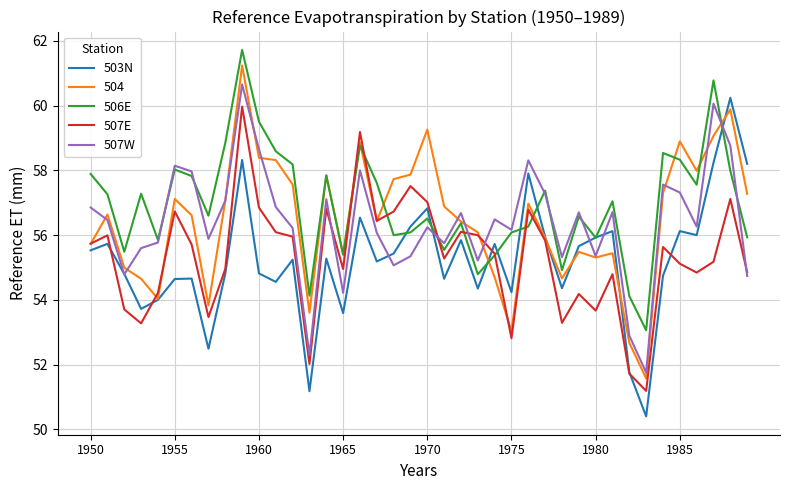

What is the minimum value shown in the chart?

50.4